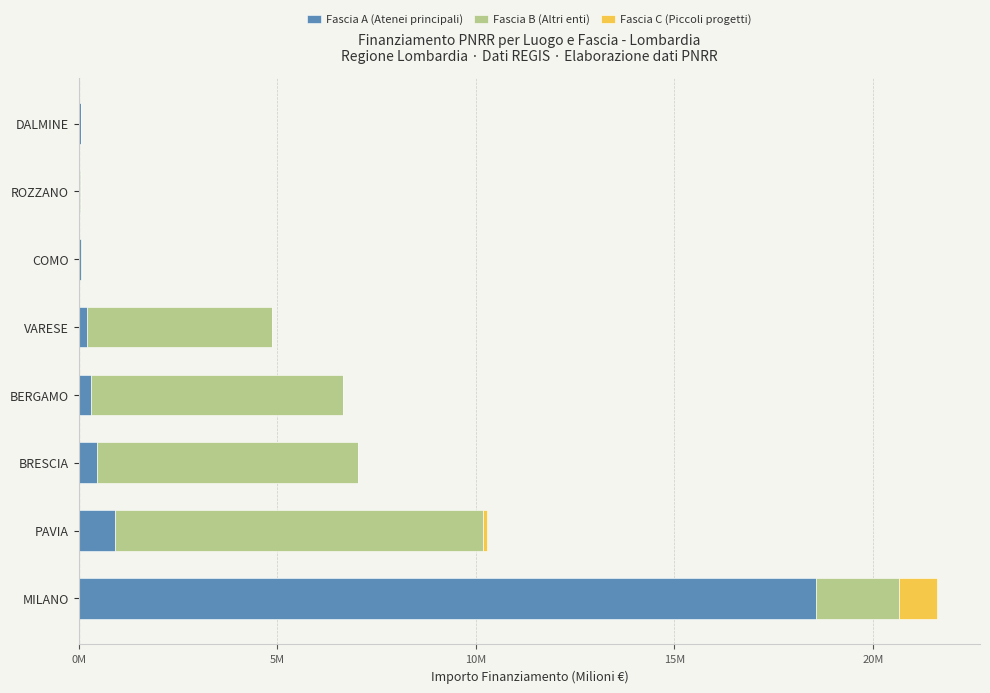

What are all the series names shown in the legend?

Fascia A (Atenei principali), Fascia B (Altri enti), Fascia C (Piccoli progetti)